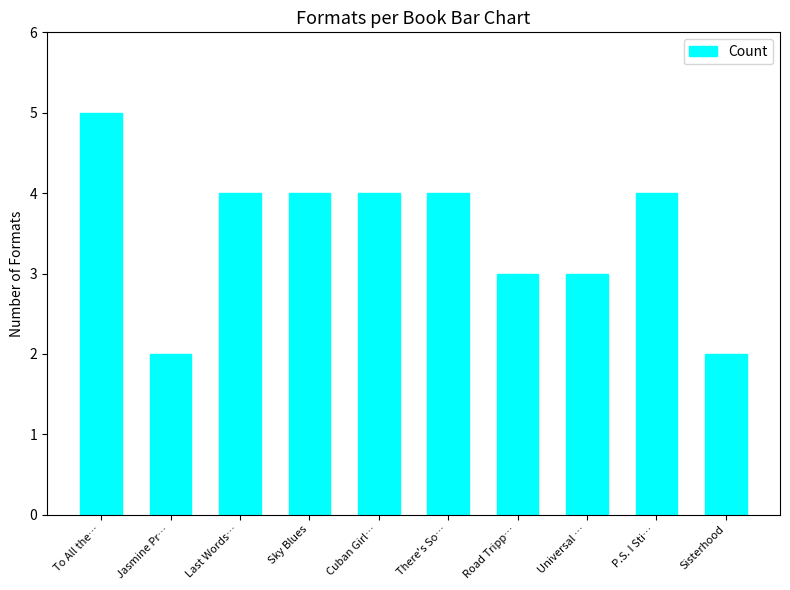

What is the label of the 9th bar from the right?

Jasmine Pr…